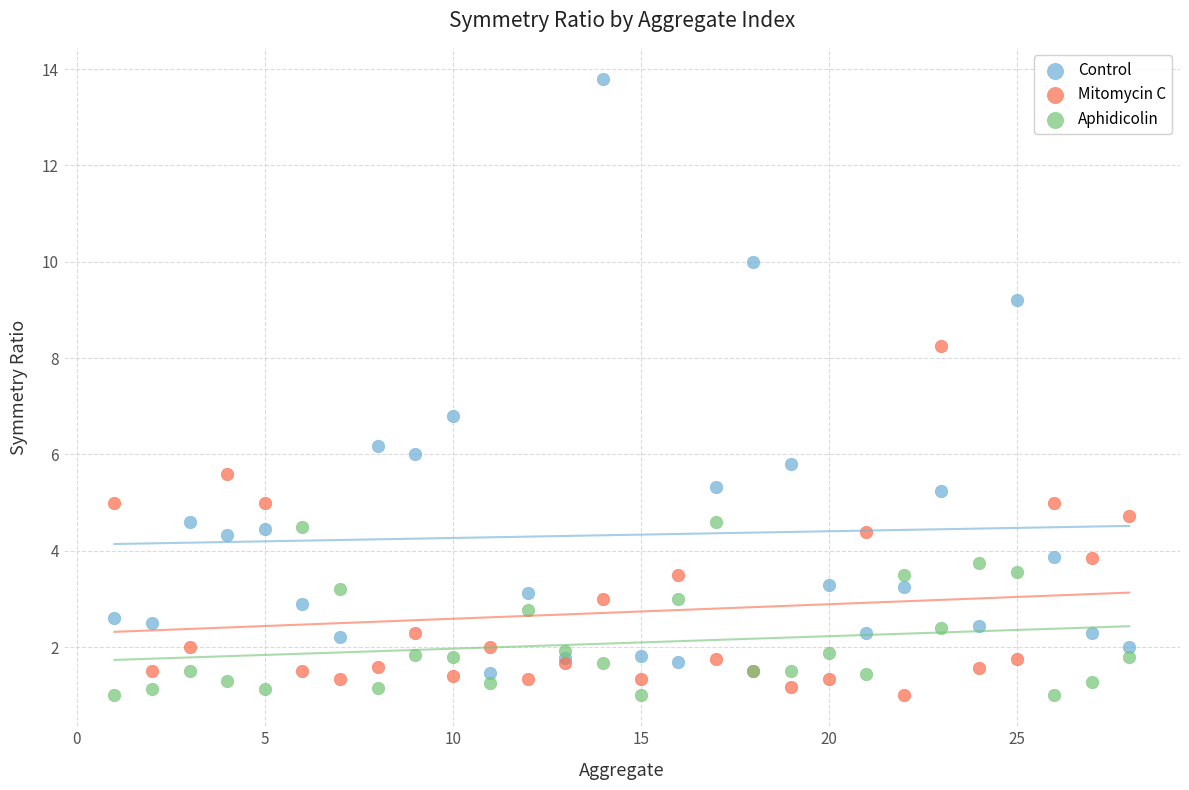

Across all series, what Y value is closest to 7?

6.8